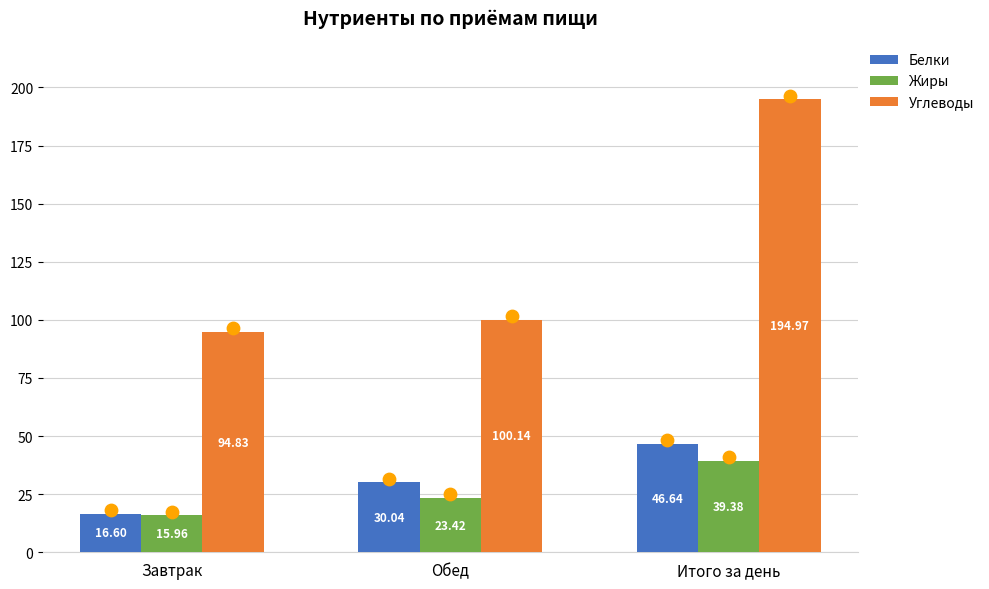

What are all the series names shown in the legend?

Белки, Жиры, Углеводы